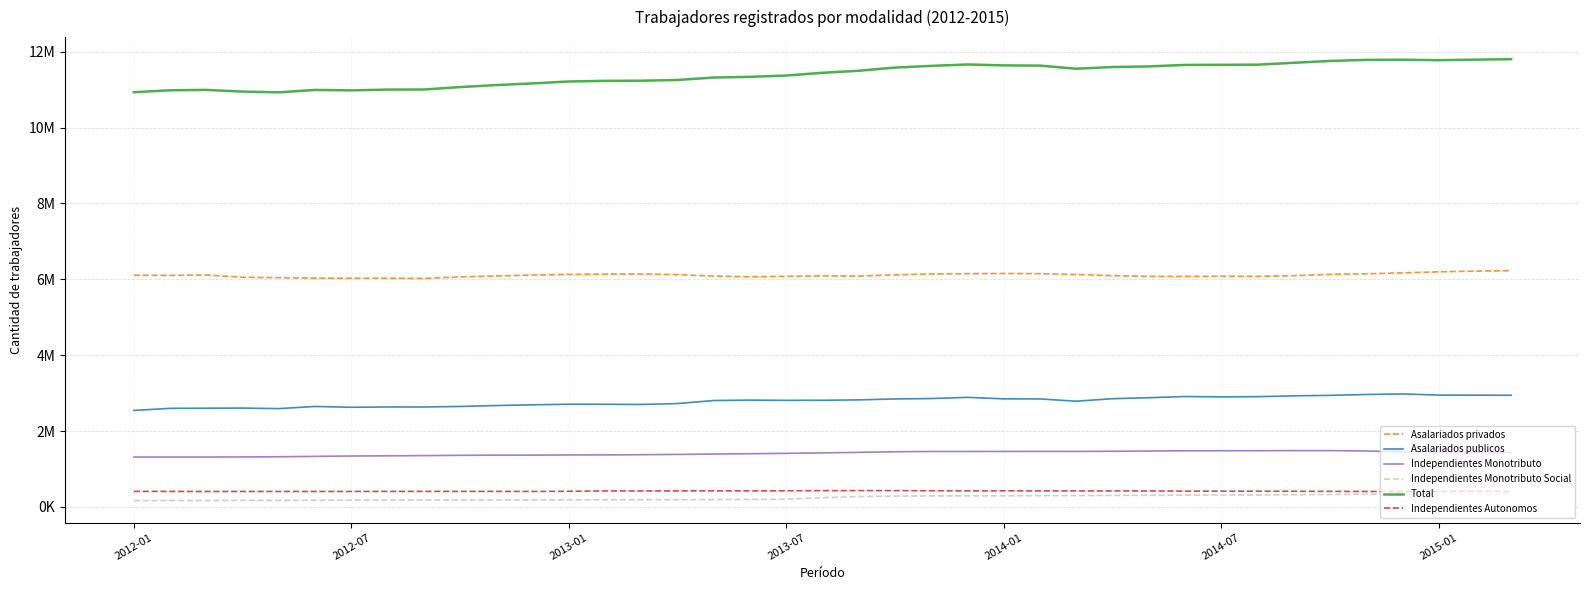

Is this an area chart (filled region under the line)?

No